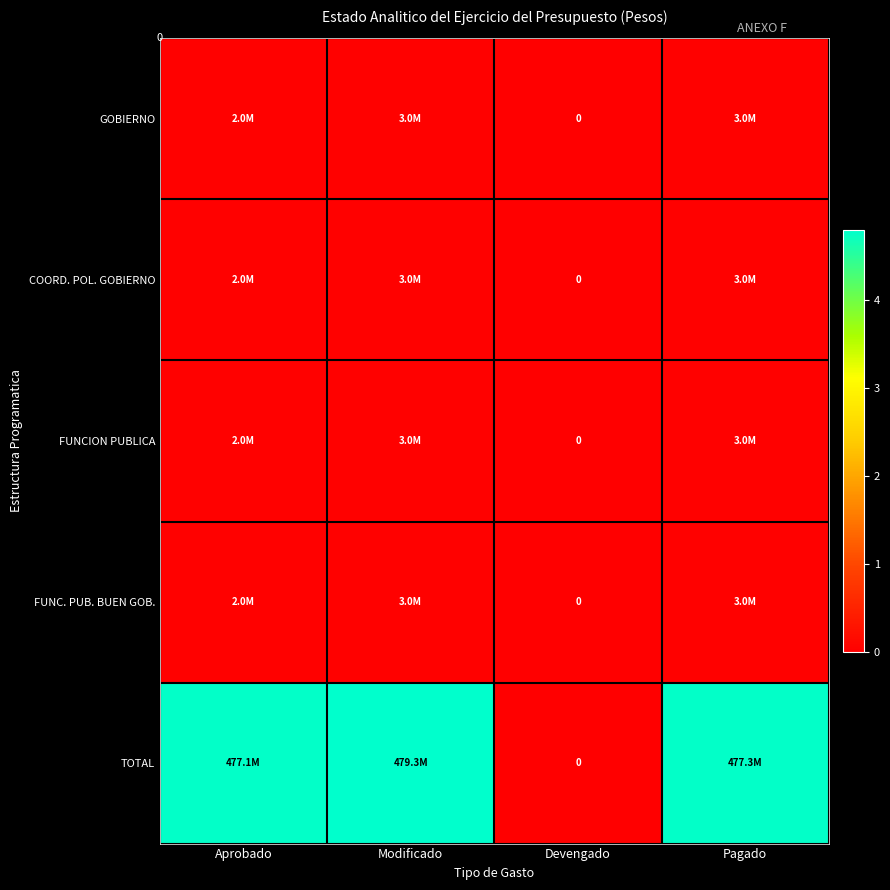

How many data points in COORD. POL. GOBIERNO are less than 3005814?

2